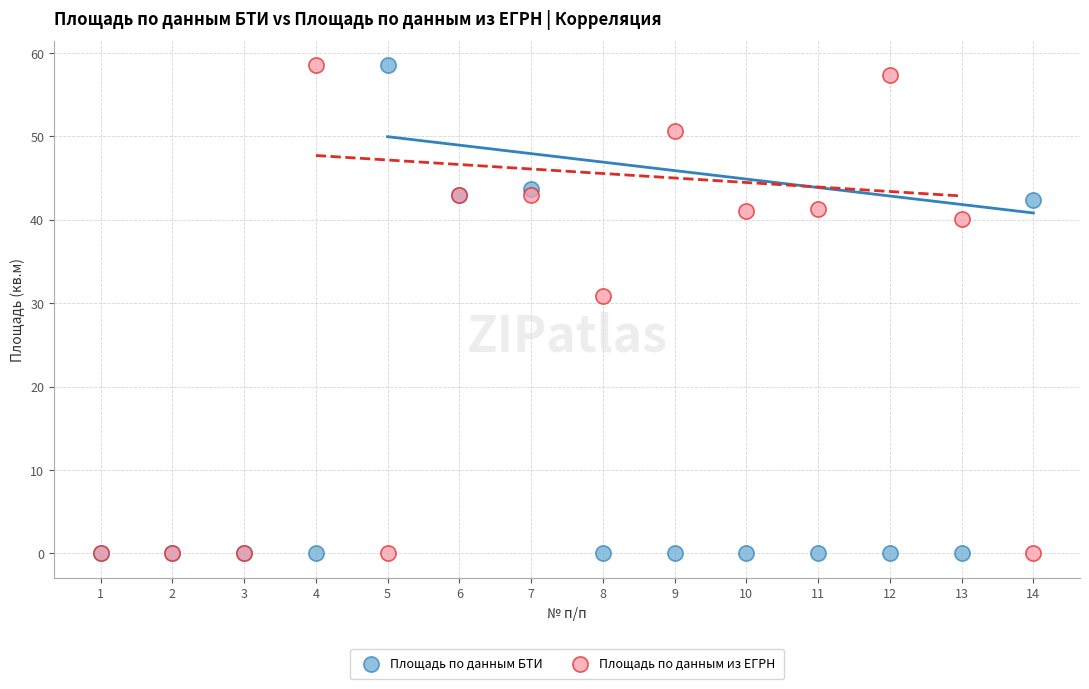

In the Площадь по данным из ЕГРН series, what Y value is closest to 29?

30.8